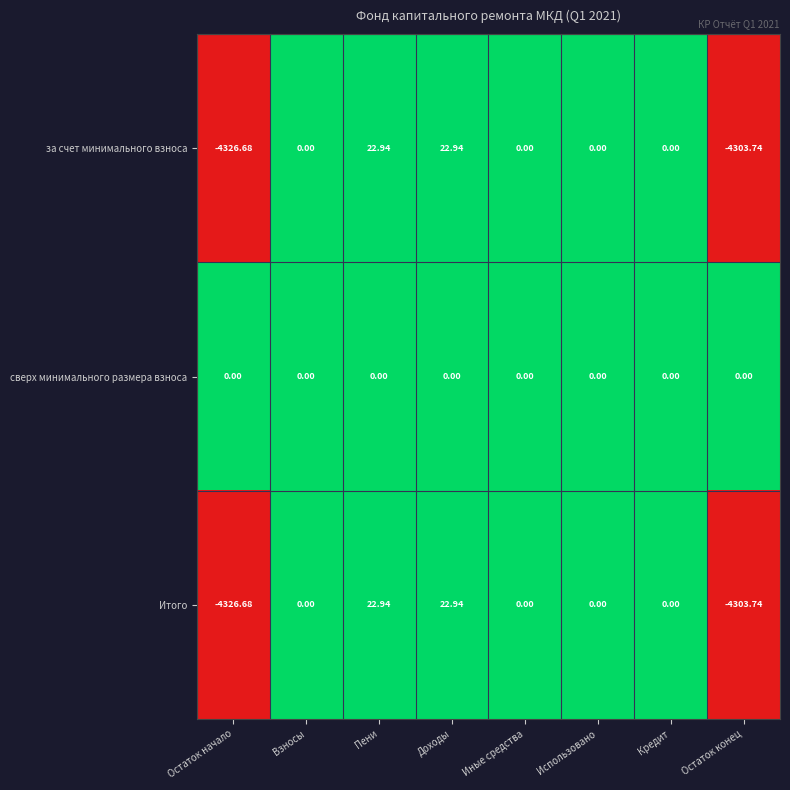

At which label does Итого reach its minimum?

Остаток начало